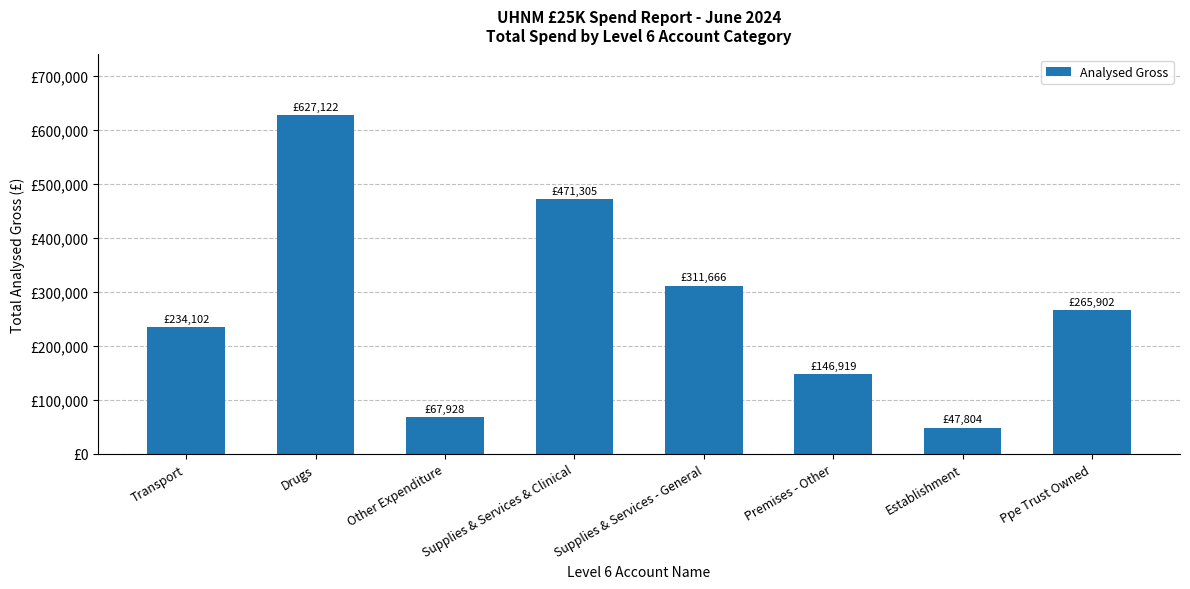

Are the bars horizontal?

No